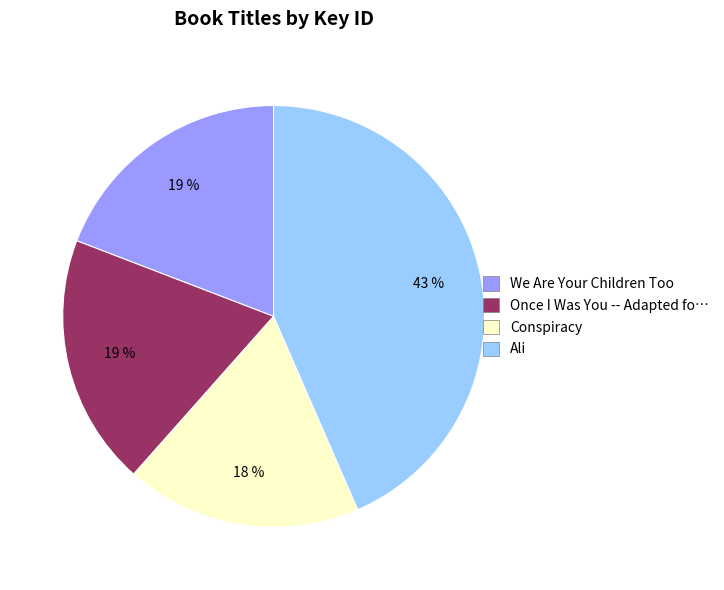

Is there a majority slice in this chart?

No